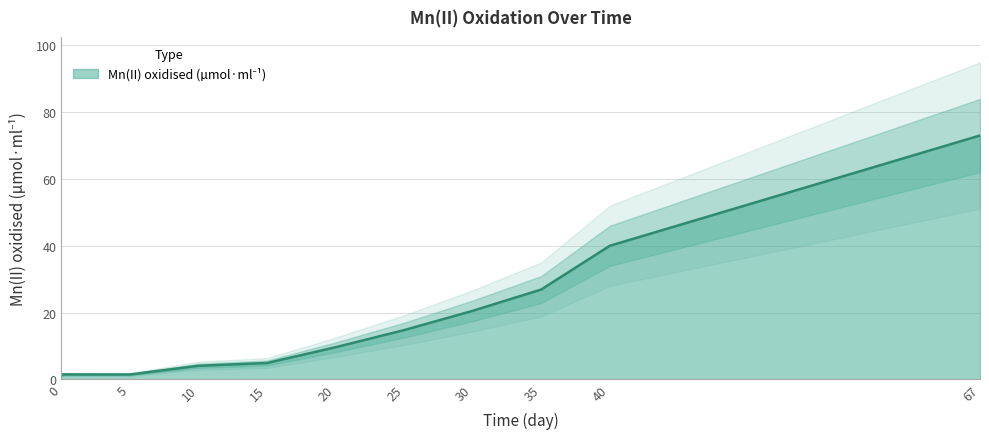

Approximately how many times larger is the value at 15 compared to 20?

0.5